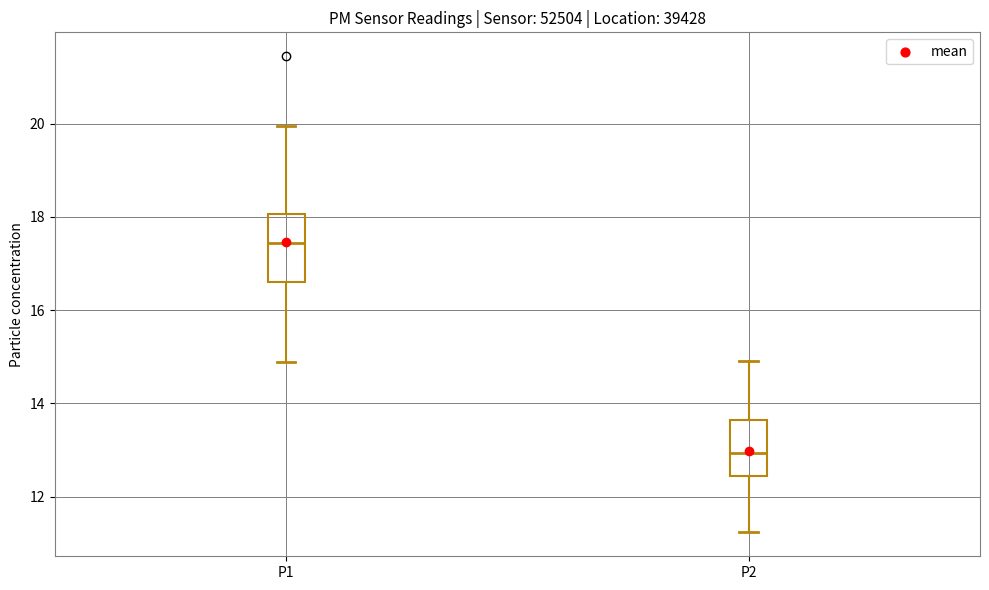

Reading left to right, read every box against the y-axis: the position of its median line, the range the box covers, and the ends of its whiskers. The values are not printed on the chart, so give them approximately, as read against the axis.

P1: median 17.4, box 16.6 to 18.0, whiskers 14.8 to 20.0
P2: median 13.0, box 12.4 to 13.6, whiskers 11.2 to 15.0